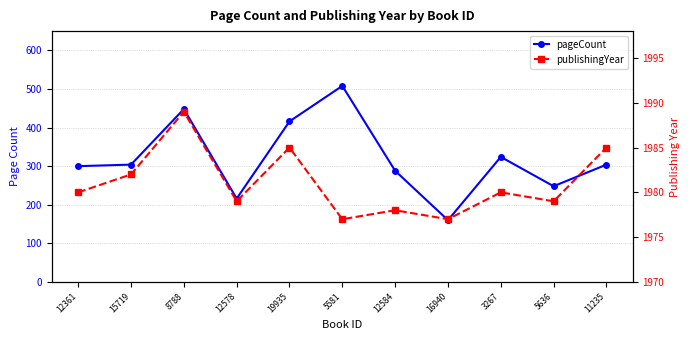

Is the value of publishingYear at 15719 greater than the value of pageCount at 16940?

Yes